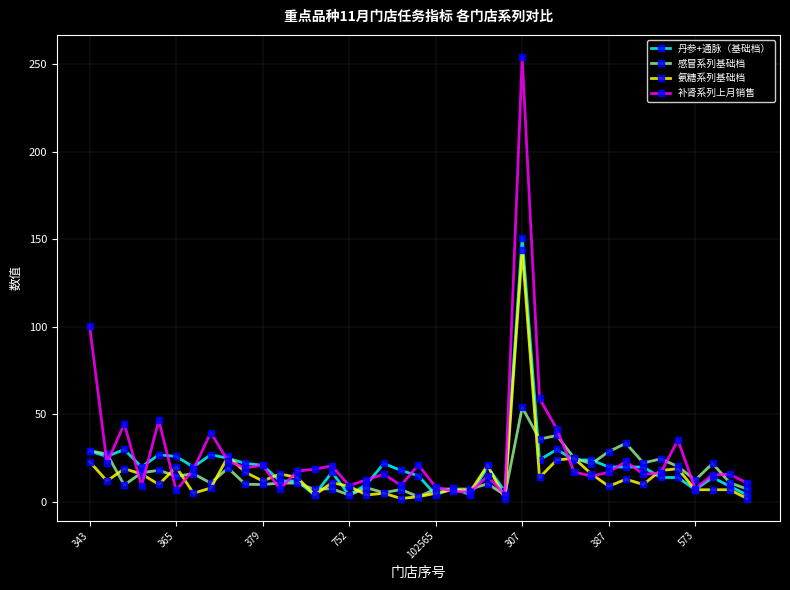

What is the difference between the maximum and minimum values in the 丹参+通脉（基础档） series?

147.0